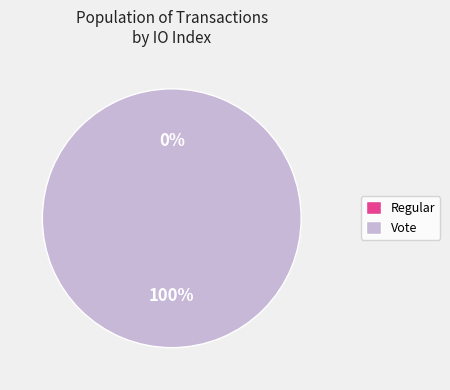

The Regular slice represents 0% of the pie. True or false?

True